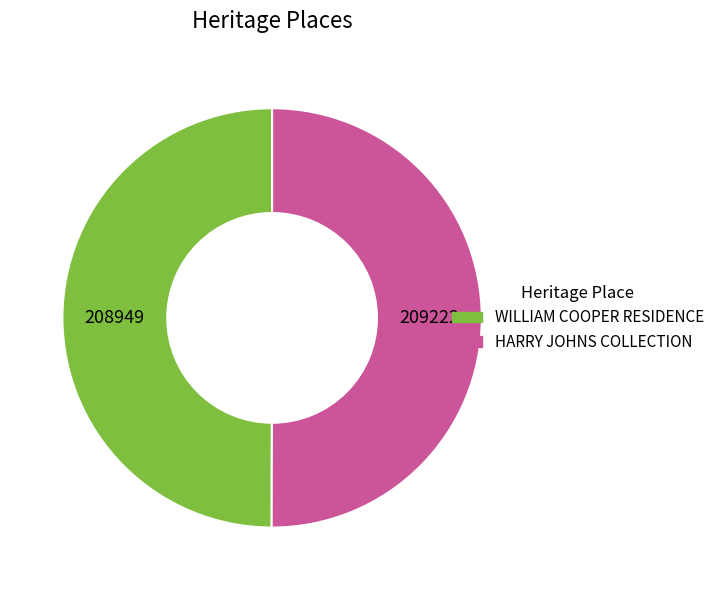

What is the ratio of the value at HARRY JOHNS COLLECTION to the value at WILLIAM COOPER RESIDENCE?

1.0